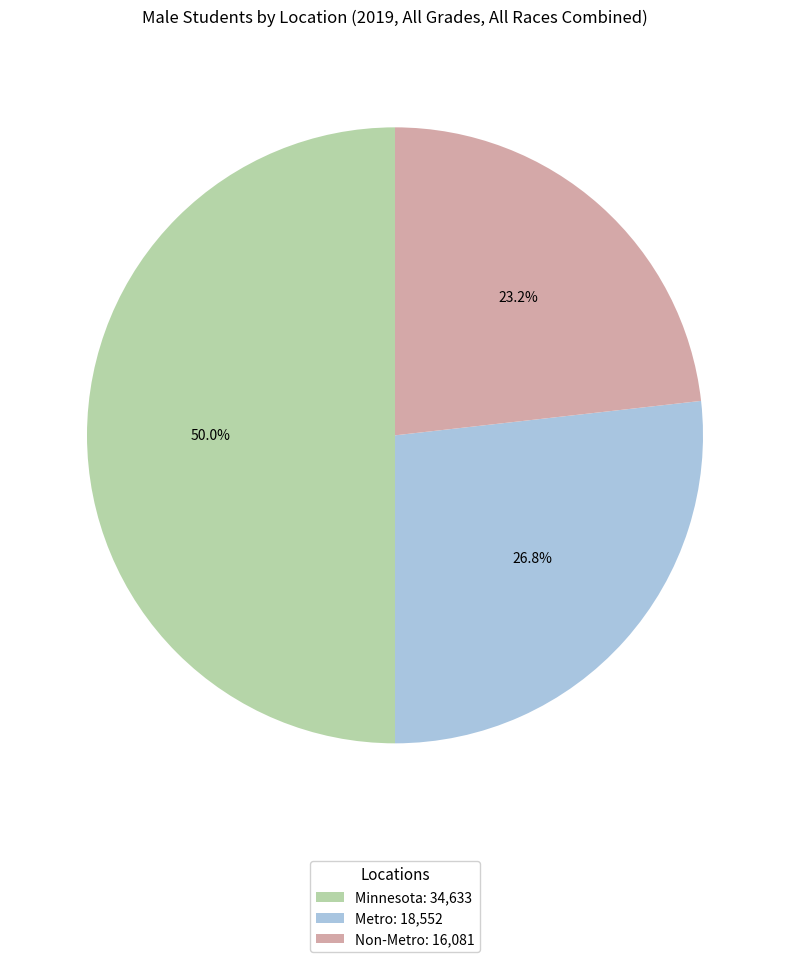

Which category has the biggest portion of the pie?

Minnesota